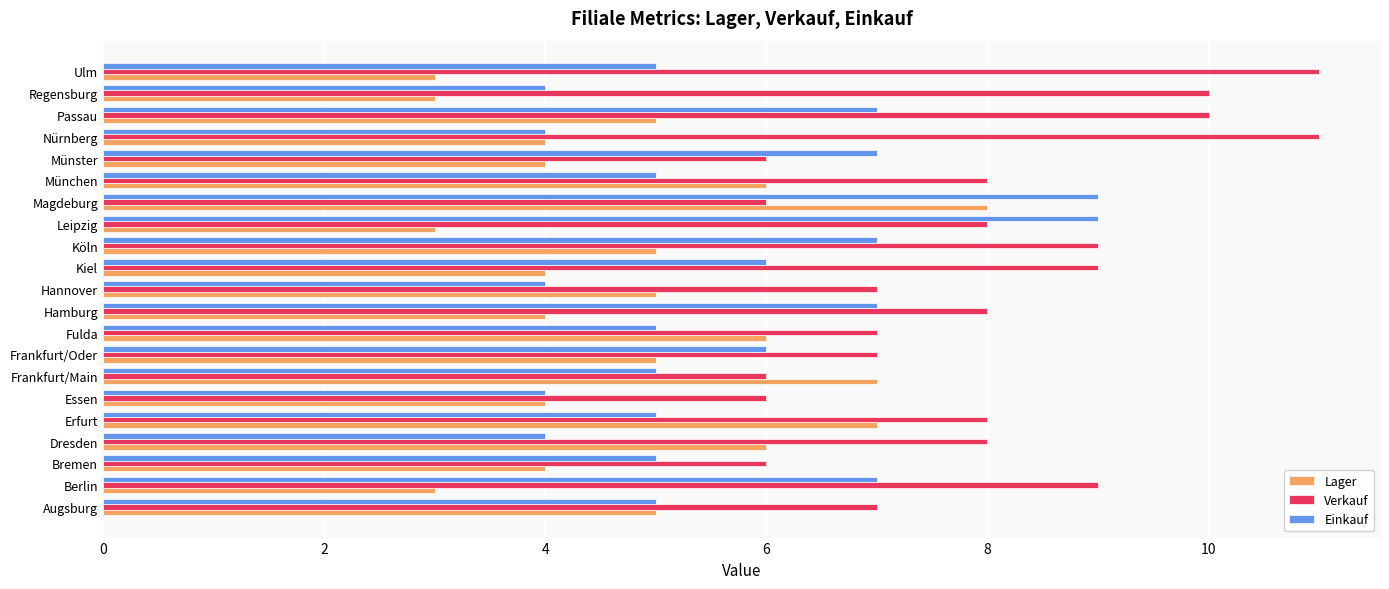

At which category is the sum across all series the highest?

Magdeburg